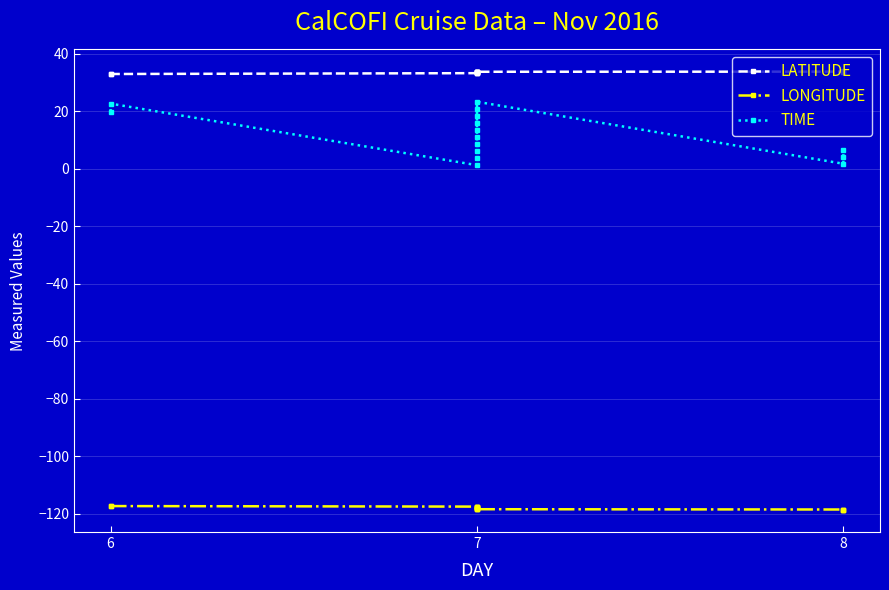

Does the chart display data point markers on the line(s)?

Yes